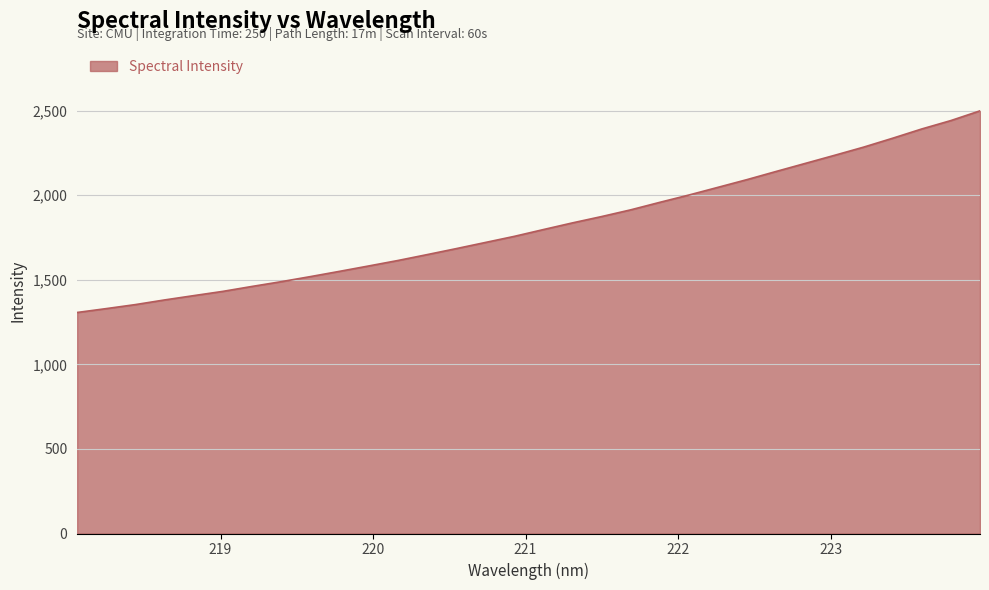

Does the chart have visible grid lines?

Yes